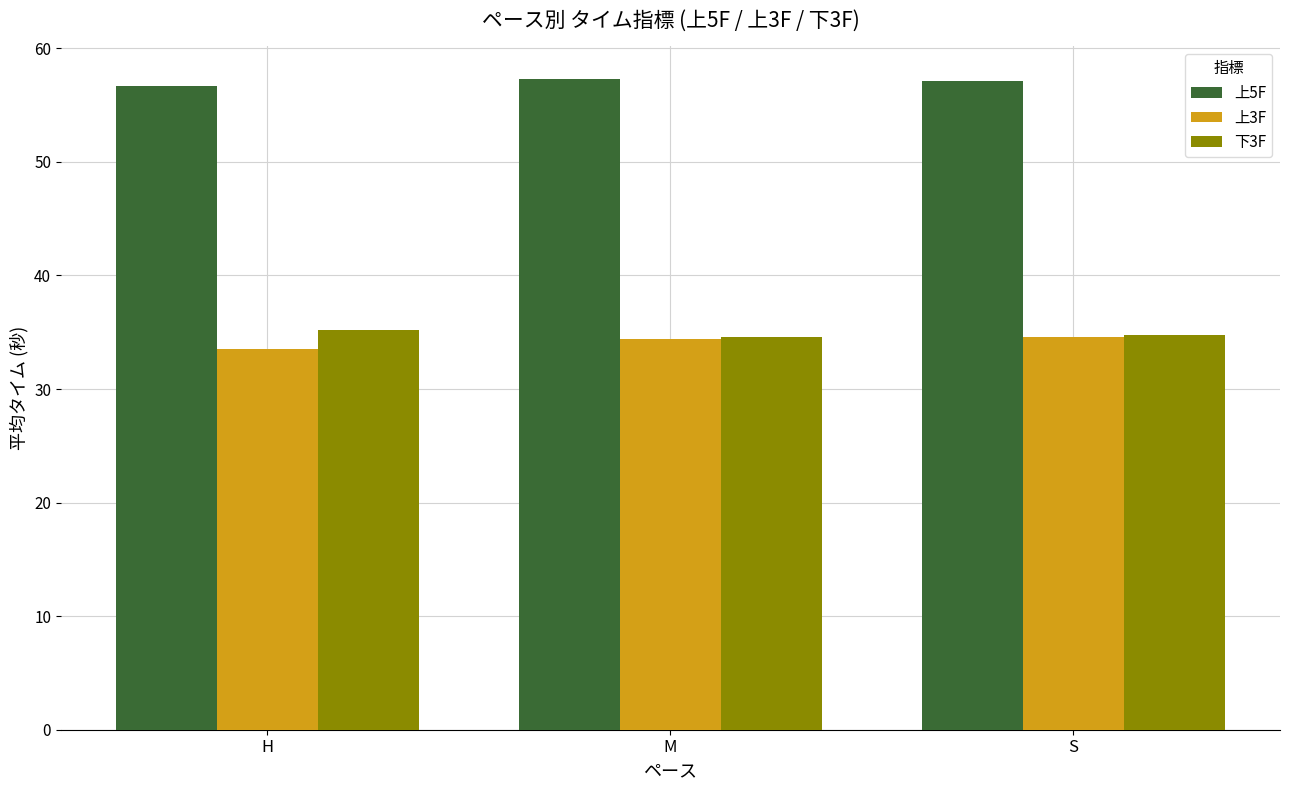

What is the difference between the maximum and minimum values in the 上3F series?

1.1